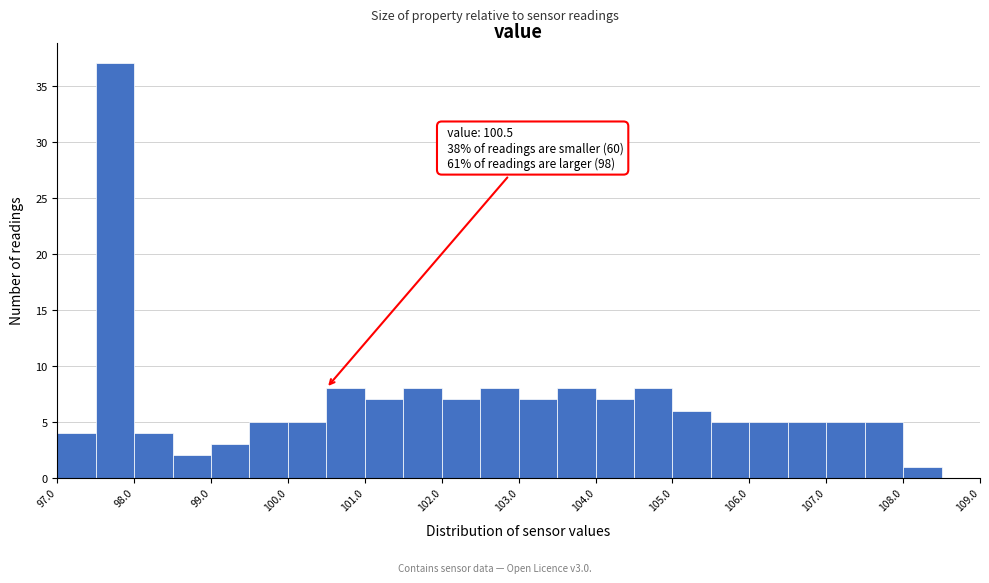

Over which range of the x-axis is the bar tallest?

97.5 to 98.0